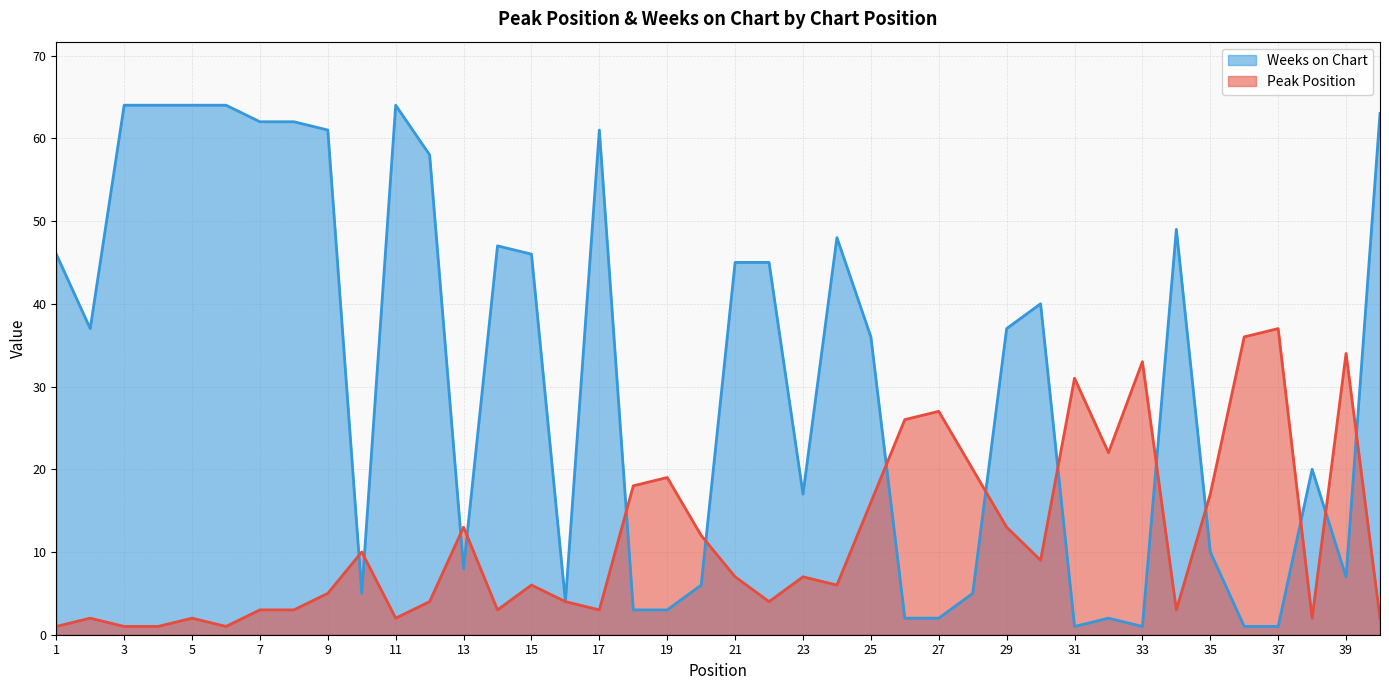

At which label does Peak Position first exceed 7?

10